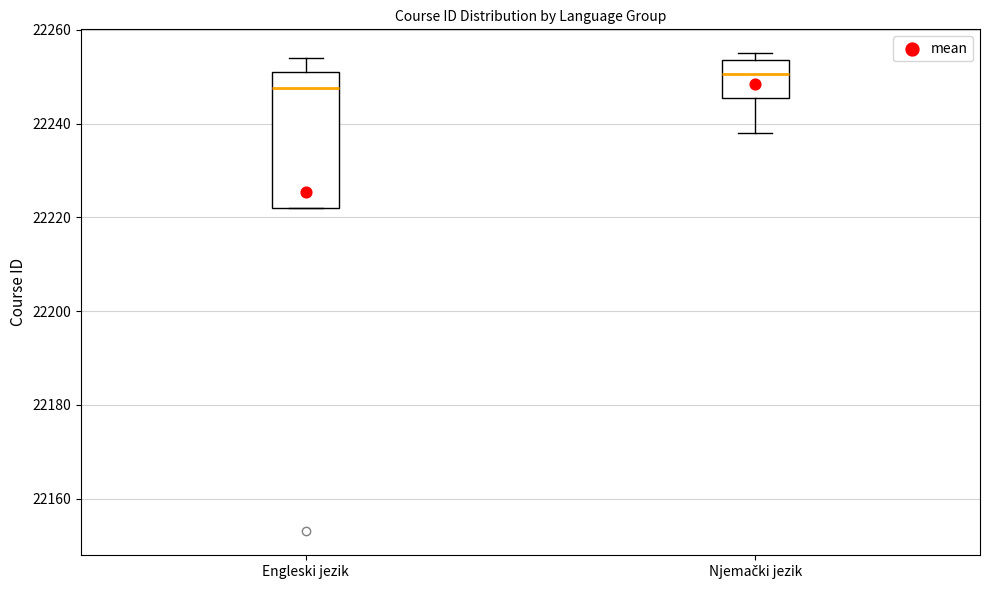

Where is the lower edge of the box for Njemački jezik on the y-axis? The values are not printed on the chart, so give them approximately, as read against the axis.

22246